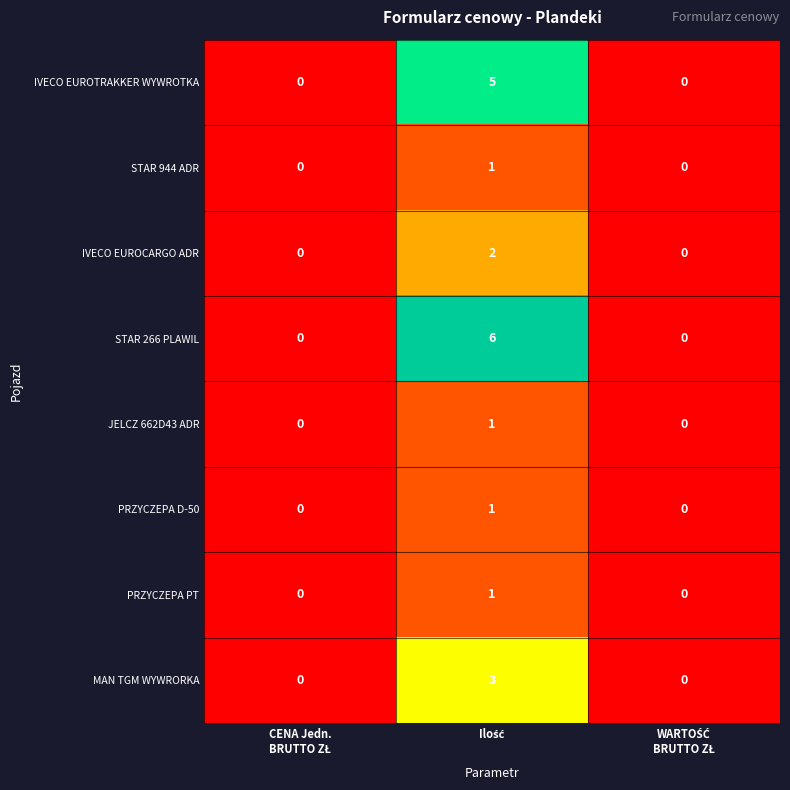

Which series has the largest range (max minus min)?

STAR 266 PLAWIL